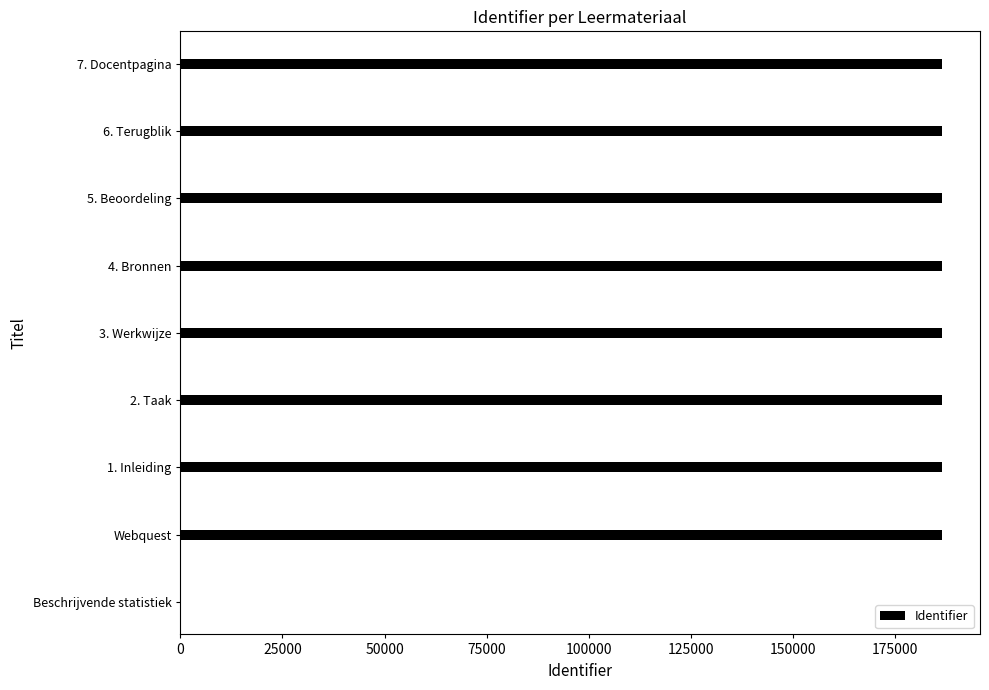

Is it true that the value at Webquest is 186566?

True